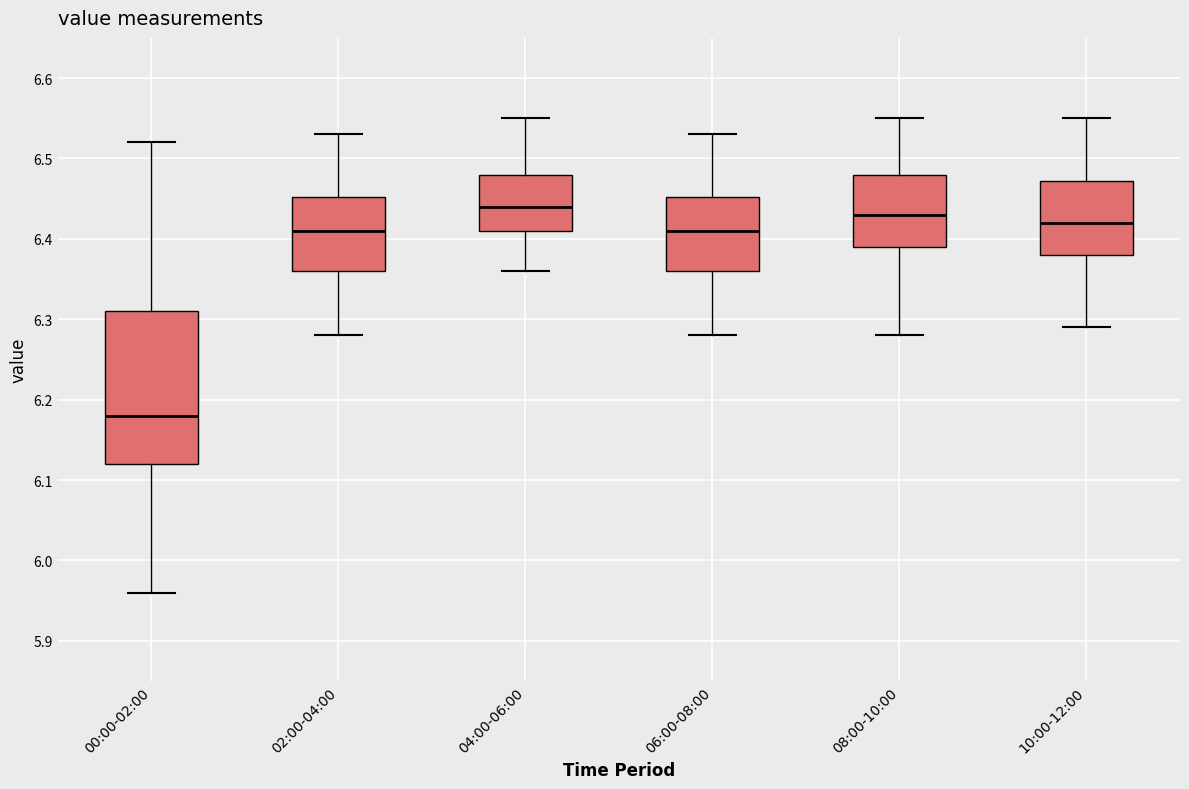

Reading left to right, read every box against the y-axis: the position of its median line, the range the box covers, and the ends of its whiskers. The values are not printed on the chart, so give them approximately, as read against the axis.

00:00-02:00: median 6.18, box 6.12 to 6.31, whiskers 5.96 to 6.52
02:00-04:00: median 6.41, box 6.36 to 6.45, whiskers 6.28 to 6.53
04:00-06:00: median 6.44, box 6.41 to 6.48, whiskers 6.36 to 6.55
06:00-08:00: median 6.41, box 6.36 to 6.45, whiskers 6.28 to 6.53
08:00-10:00: median 6.43, box 6.39 to 6.48, whiskers 6.28 to 6.55
10:00-12:00: median 6.42, box 6.38 to 6.47, whiskers 6.29 to 6.55